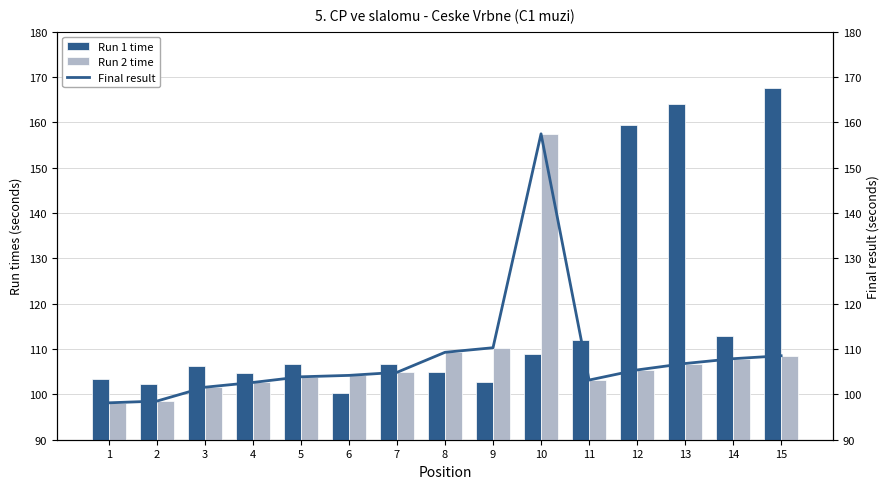

What is the smallest value displayed?

98.1